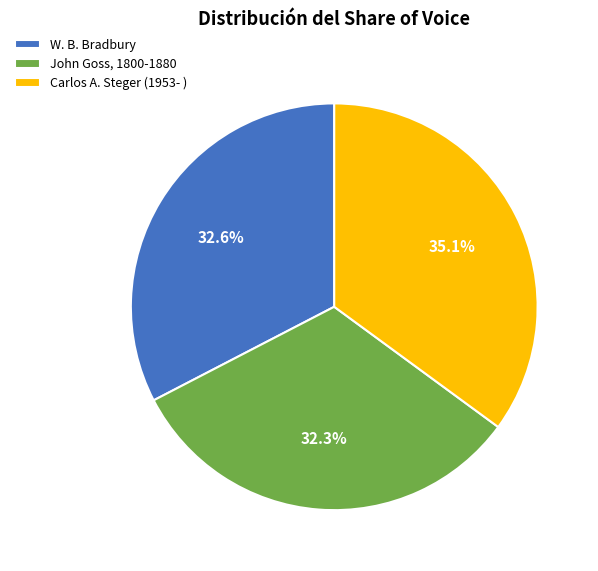

To the nearest percent, what is the difference between the W. B. Bradbury and Carlos A. Steger (1953- ) slice percentages?

2%